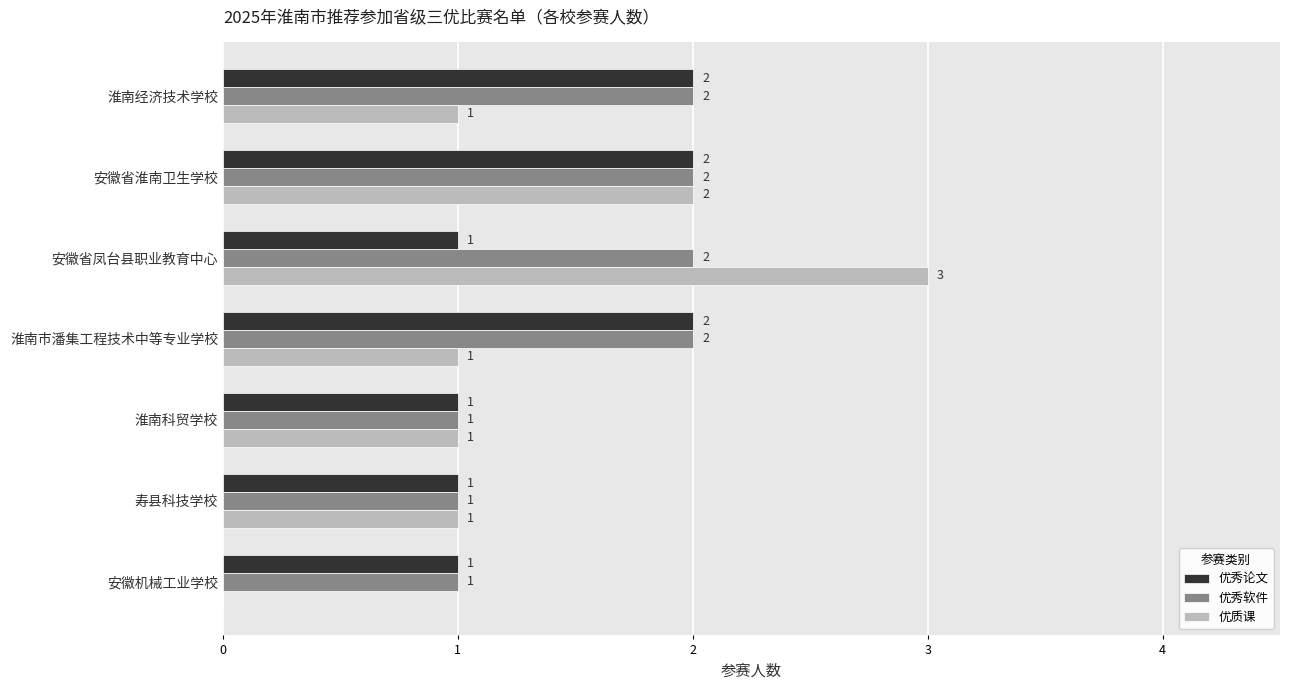

Between 安徽省凤台县职业教育中心 and 淮南市潘集工程技术中等专业学校, which series saw the biggest shift?

优质课